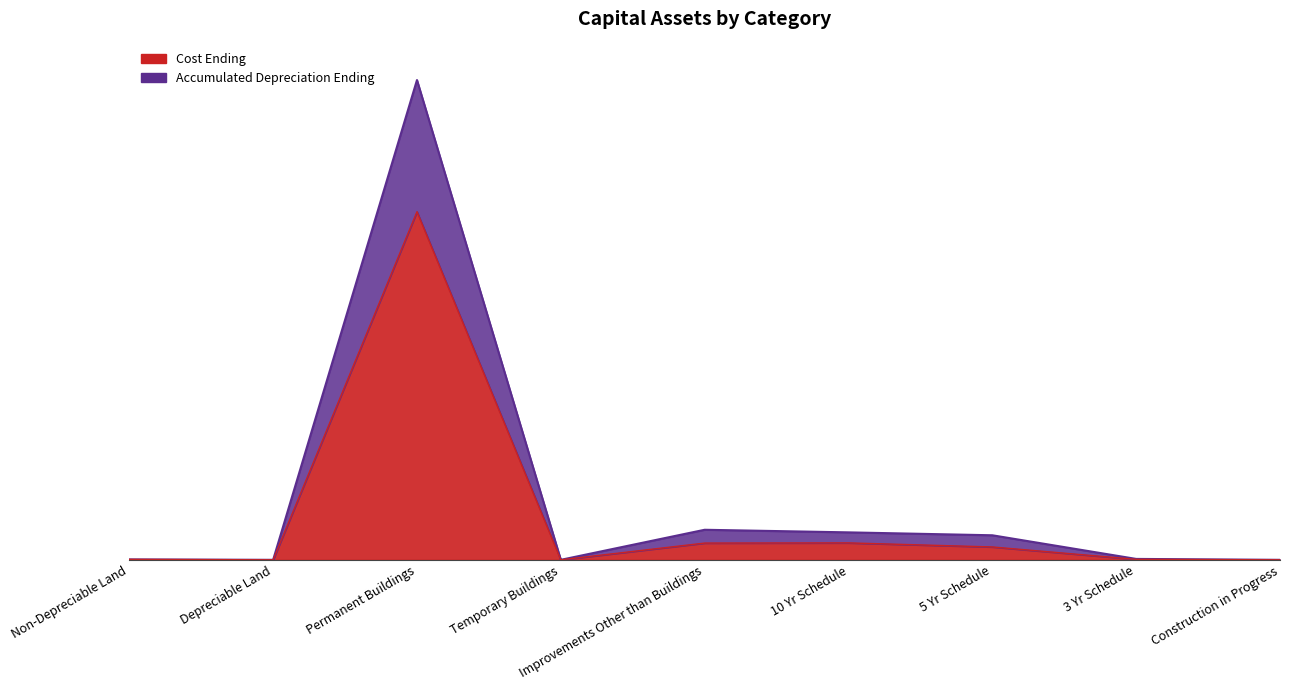

What are all the series names shown in the legend?

Cost Ending, Accumulated Depreciation Ending